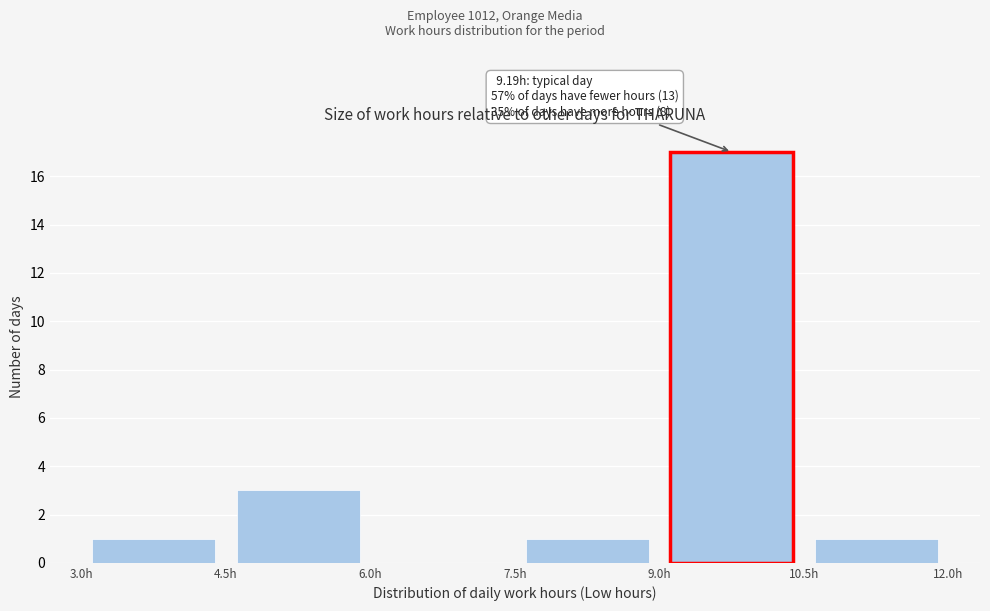

Which range on the x-axis has the tallest bar?

9.0 to 10.5